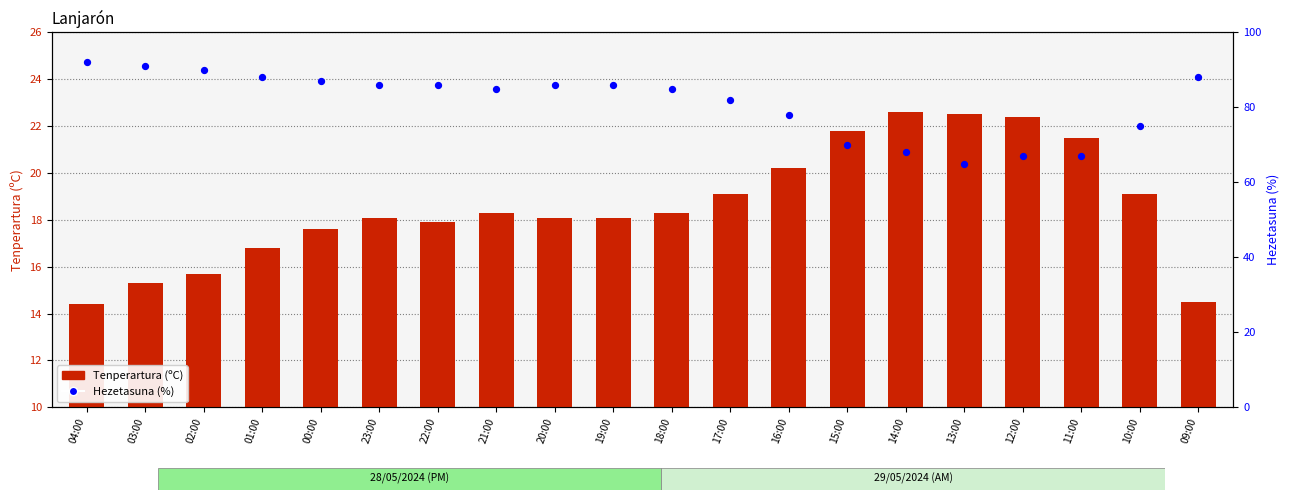

What are all the series names shown in the legend?

Tenperartura (ºC), Hezetasuna (%)